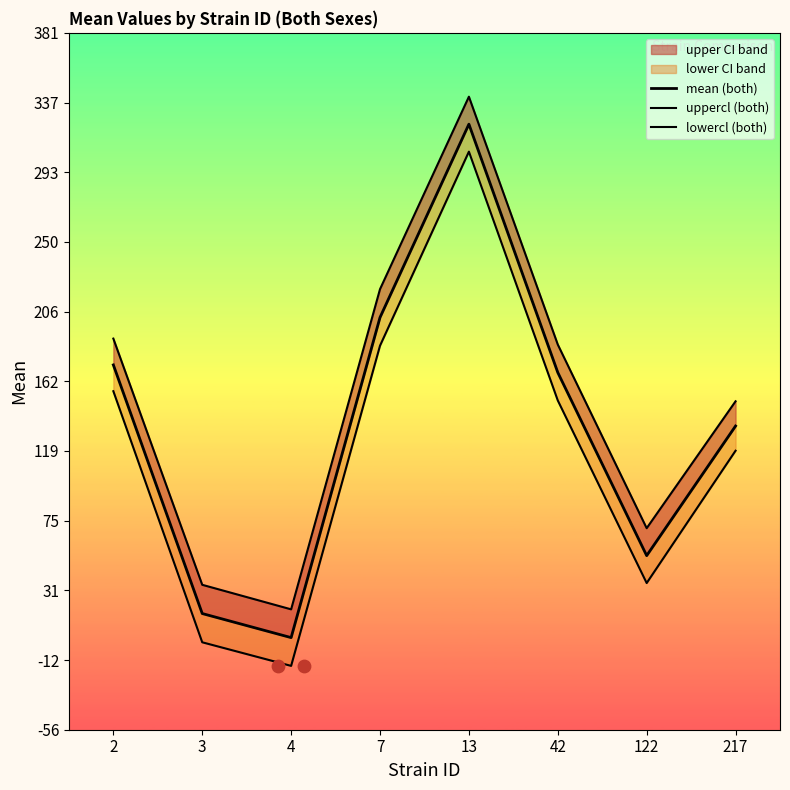

Which series reaches the maximum Y coordinate?

uppercl (both)